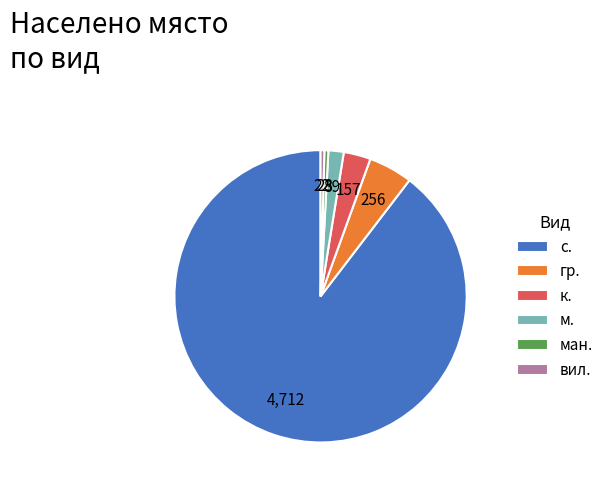

Between к. and м., which is larger?

к.